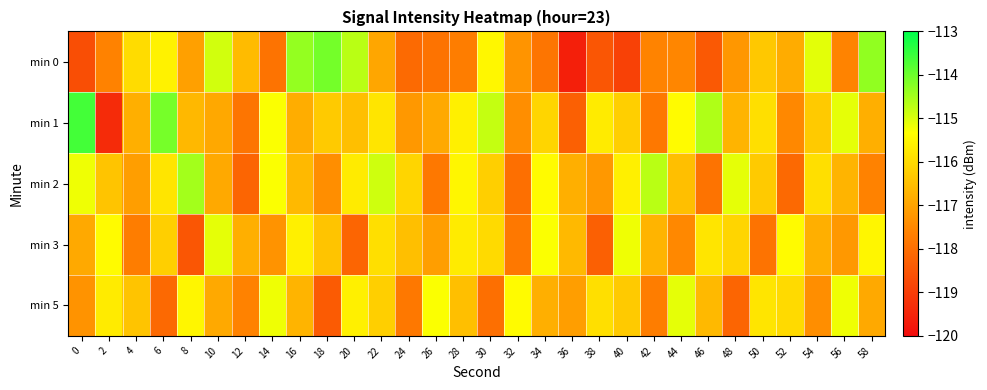

Which series changed the most between 20 and 34?

min 0